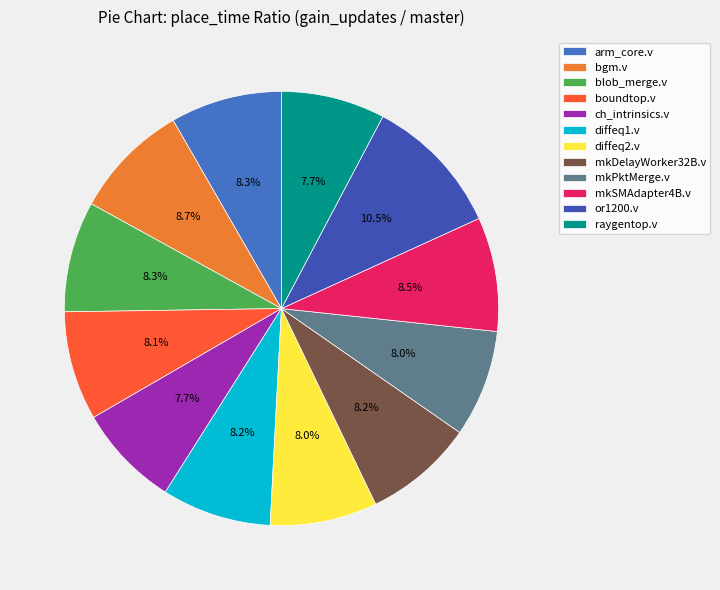

To the nearest percent, what is the difference between the largest and smallest slice percentages?

3%